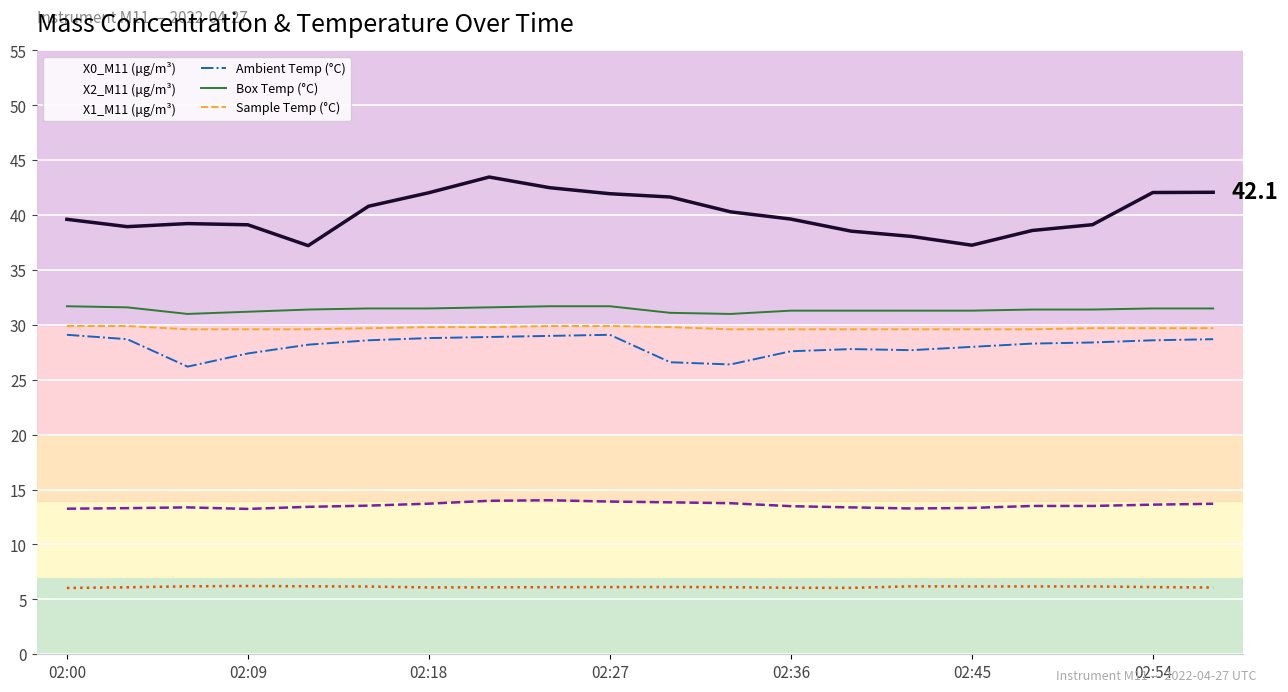

True or false: X2_M11 (μg/m³) and Sample Temp (°C) cross at least once.

False